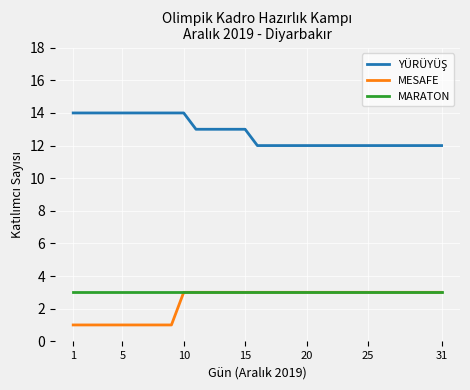

What is the total value across all series at 5?

18